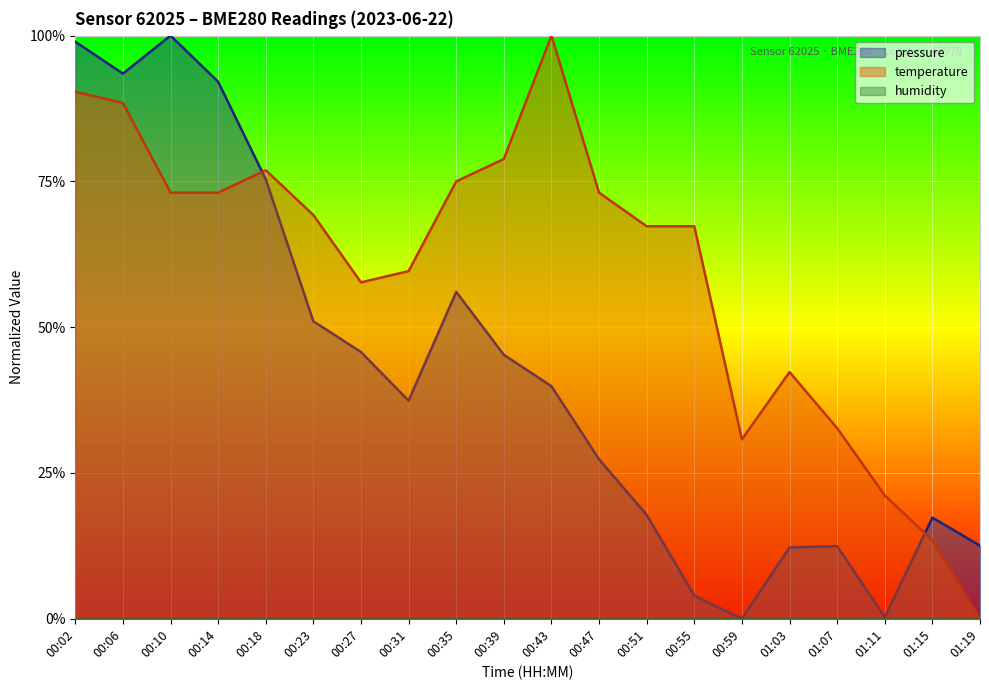

What is the maximum value for pressure?

1.0